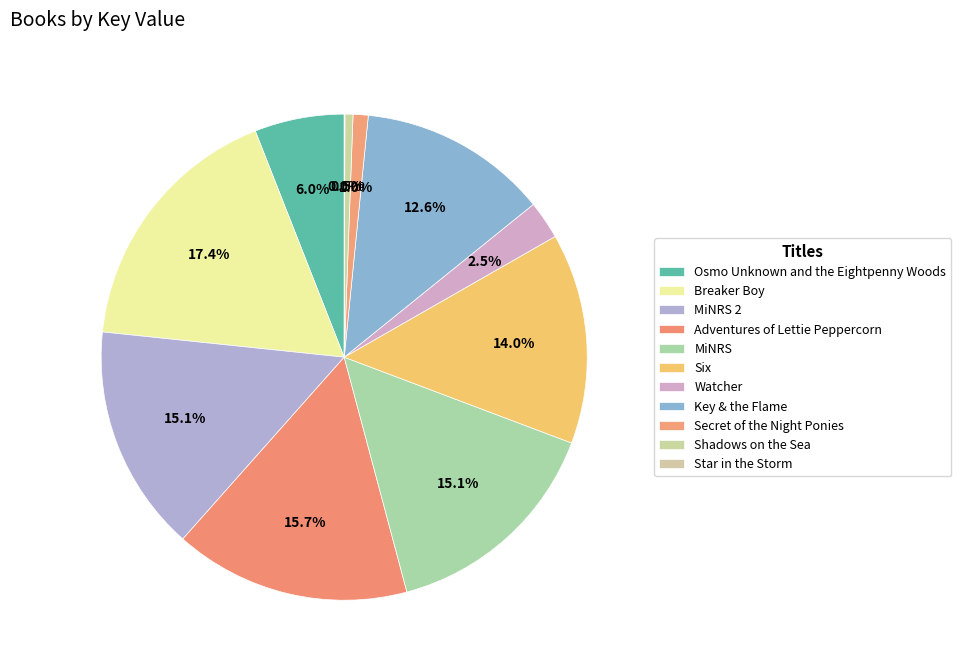

True or false: Adventures of Lettie Peppercorn accounts for 16% of the total.

True